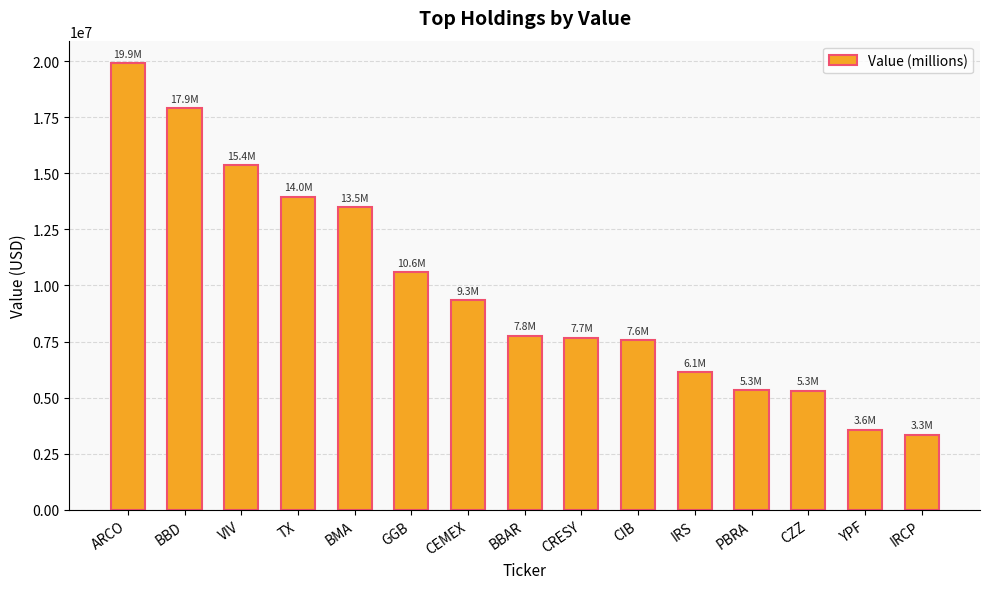

What is the difference between the values at TX and YPF?

10384000